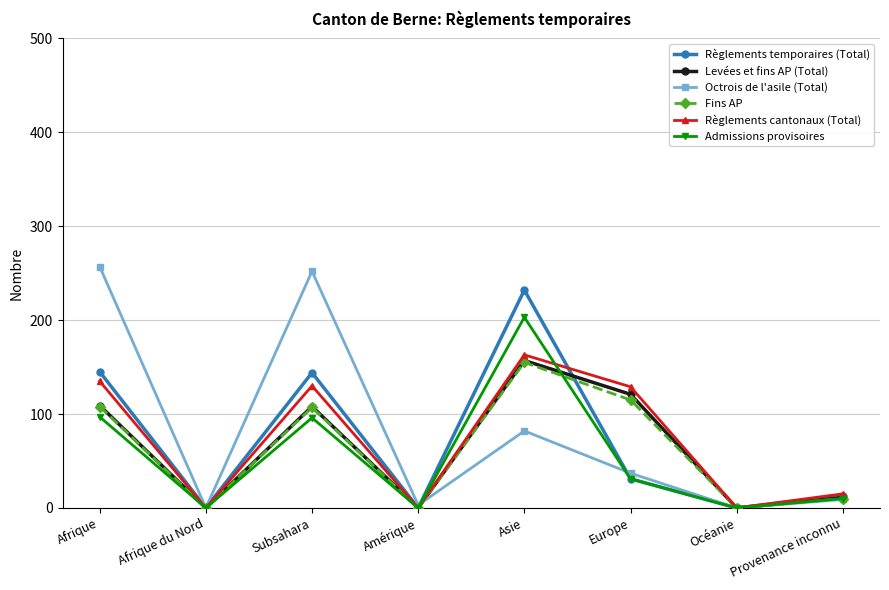

Is this an area chart (filled region under the line)?

No